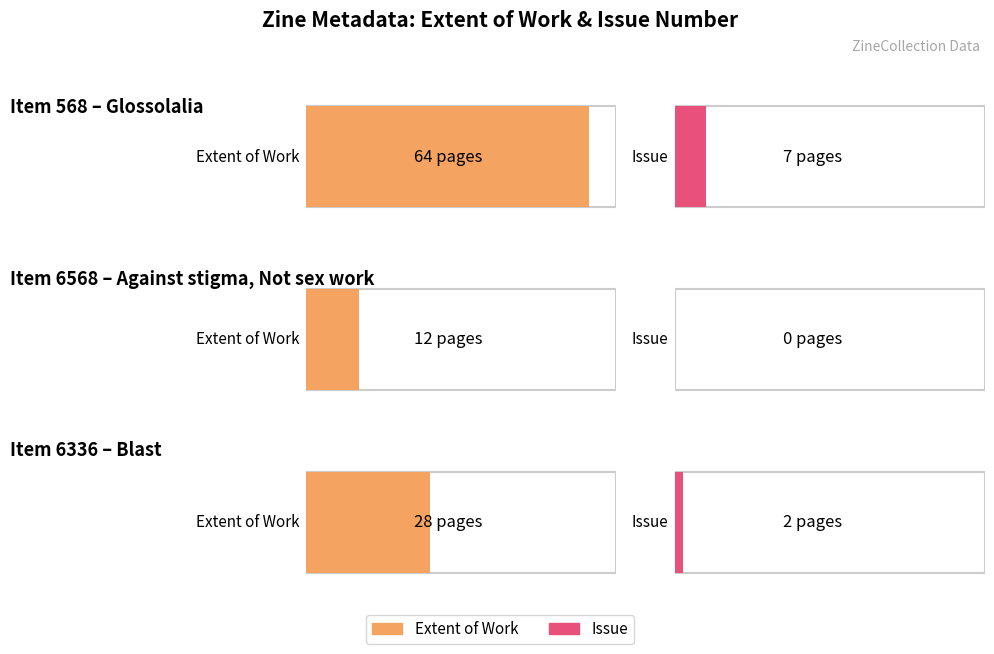

Reading left to right, what are all the values shown in this chart?

Extent of Work: 568=64	6568=12	6336=28
Issue: 568=7	6568=0	6336=2